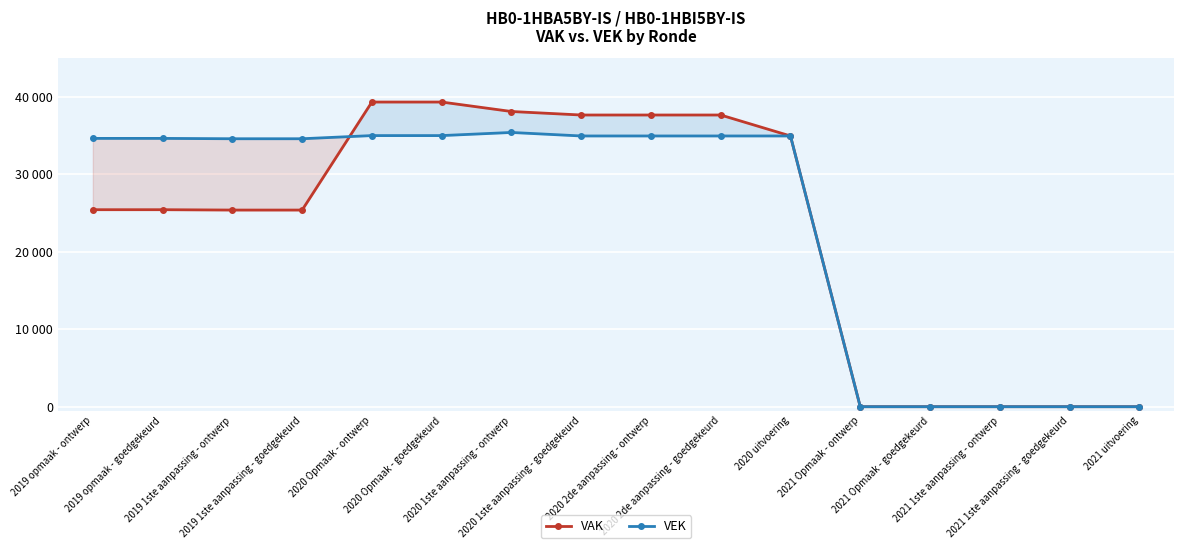

What is the label of the 12th point from the right?

2020 Opmaak - ontwerp